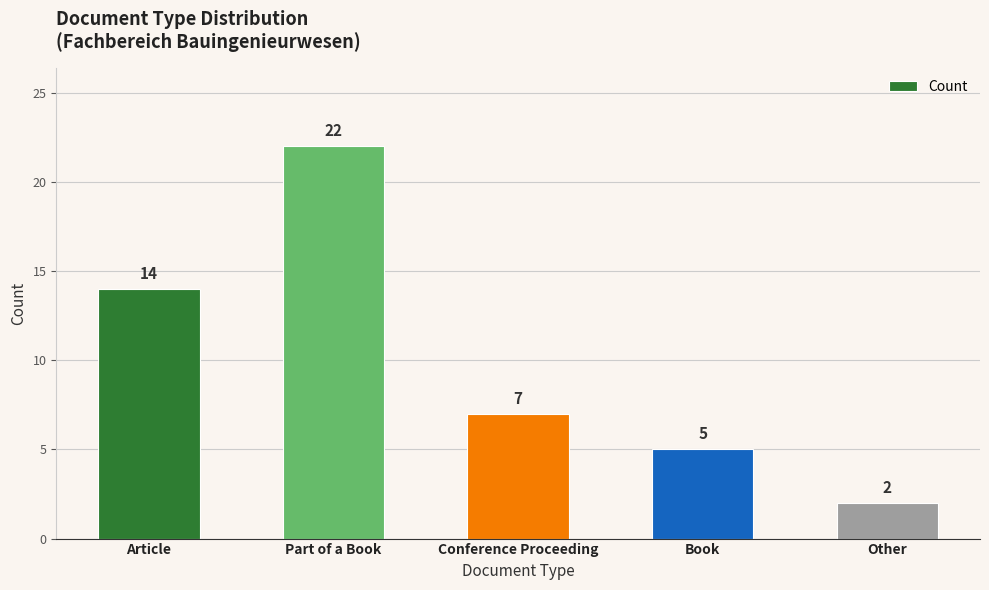

What is the greatest value displayed?

22